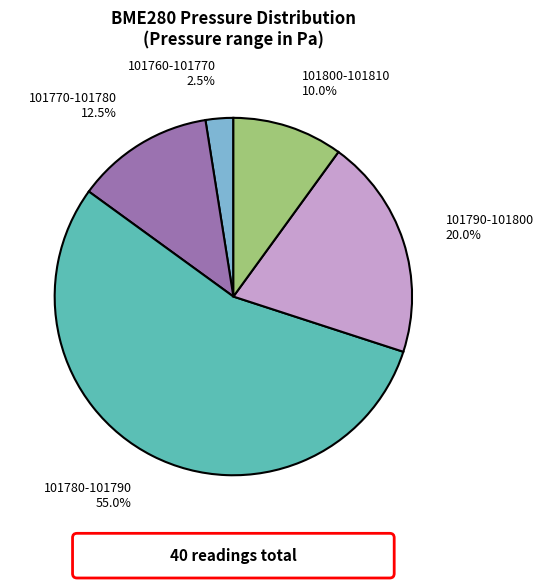

Is there any slice that represents more than half of the pie?

Yes